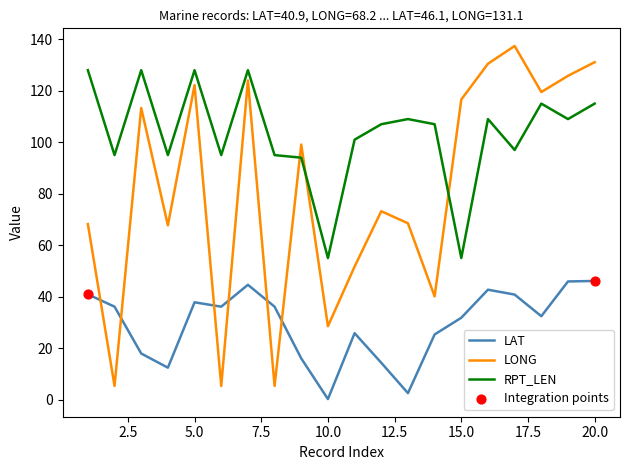

Which series has the largest total across all categories?

RPT_LEN